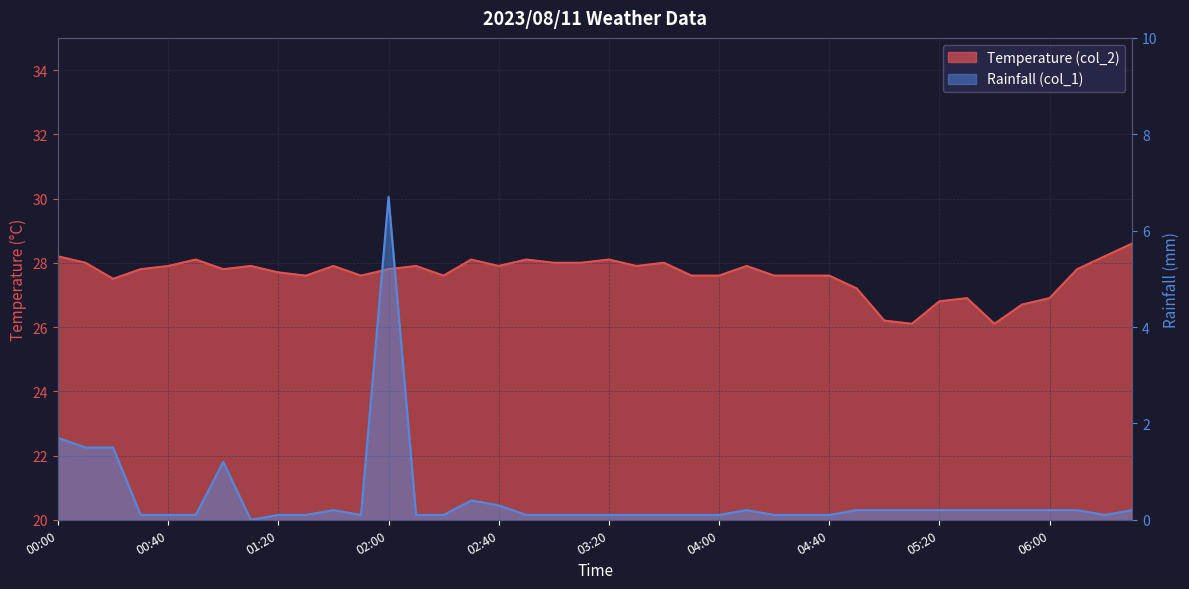

Reading right to left, list all the values displayed in this chart.

Temperature (col_2): 06:30=28.6	06:20=28.2	06:10=27.8	06:00=26.9	05:50=26.7	05:40=26.1	05:30=26.9	05:20=26.8	05:10=26.1	05:00=26.2	04:50=27.2	04:40=27.6	04:30=27.6	04:20=27.6	04:10=27.9	04:00=27.6	03:50=27.6	03:40=28.0	03:30=27.9	03:20=28.1	03:10=28.0	03:00=28.0	02:50=28.1	02:40=27.9	02:30=28.1	02:20=27.6	02:10=27.9	02:00=27.8	01:50=27.6	01:40=27.9	01:30=27.6	01:20=27.7	01:10=27.9	01:00=27.8	00:50=28.1	00:40=27.9	00:30=27.8	00:20=27.5	00:10=28.0	00:00=28.2
Rainfall (col_1): 06:30=0.2	06:20=0.1	06:10=0.2	06:00=0.2	05:50=0.2	05:40=0.2	05:30=0.2	05:20=0.2	05:10=0.2	05:00=0.2	04:50=0.2	04:40=0.1	04:30=0.1	04:20=0.1	04:10=0.2	04:00=0.1	03:50=0.1	03:40=0.1	03:30=0.1	03:20=0.1	03:10=0.1	03:00=0.1	02:50=0.1	02:40=0.3	02:30=0.4	02:20=0.1	02:10=0.1	02:00=6.7	01:50=0.1	01:40=0.2	01:30=0.1	01:20=0.1	01:10=0.0	01:00=1.2	00:50=0.1	00:40=0.1	00:30=0.1	00:20=1.5	00:10=1.5	00:00=1.7